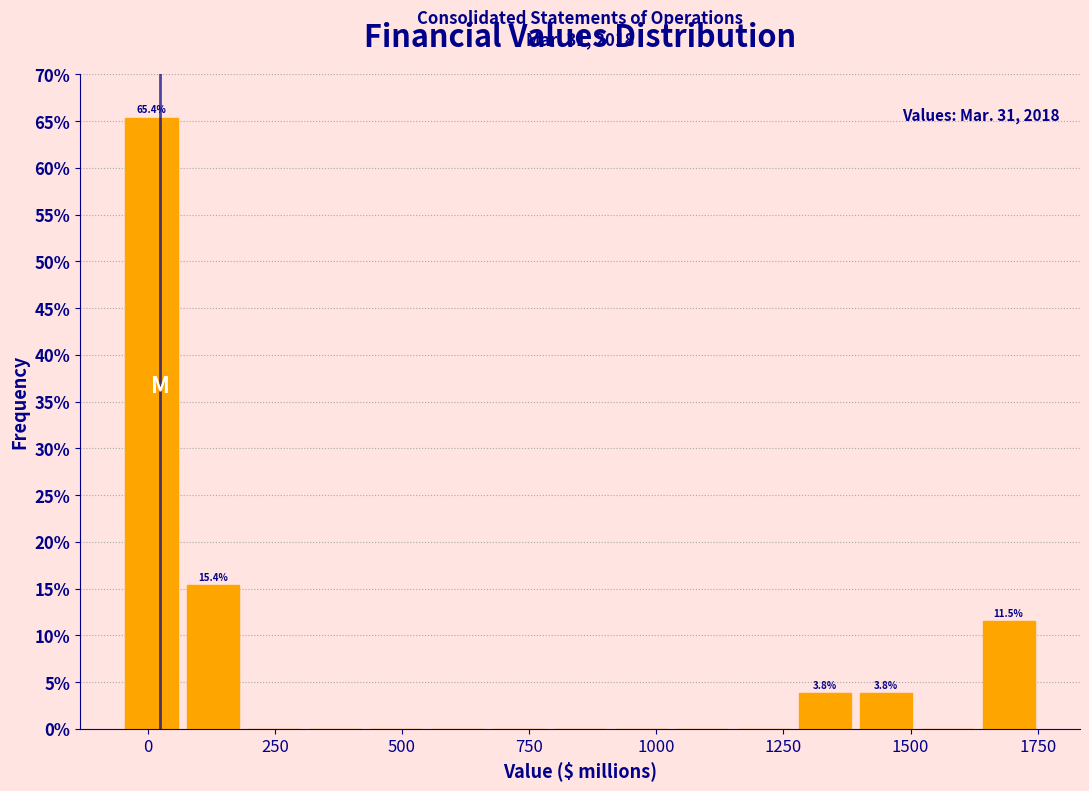

Read against the x-axis, roughly where is the centre of the tallest bar?

0